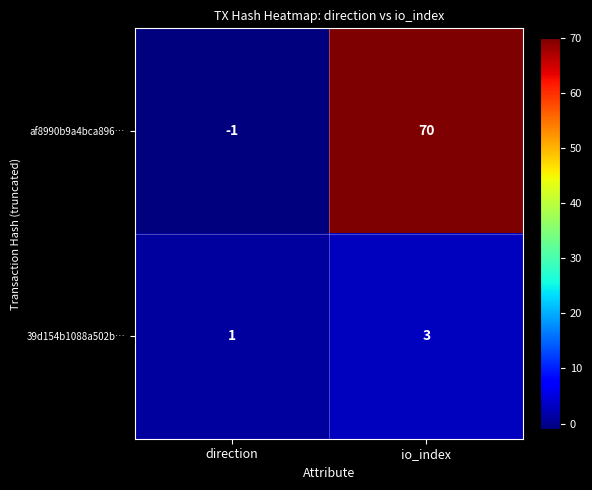

Which series changed the most between direction and io_index?

af8990b9a4bca896…